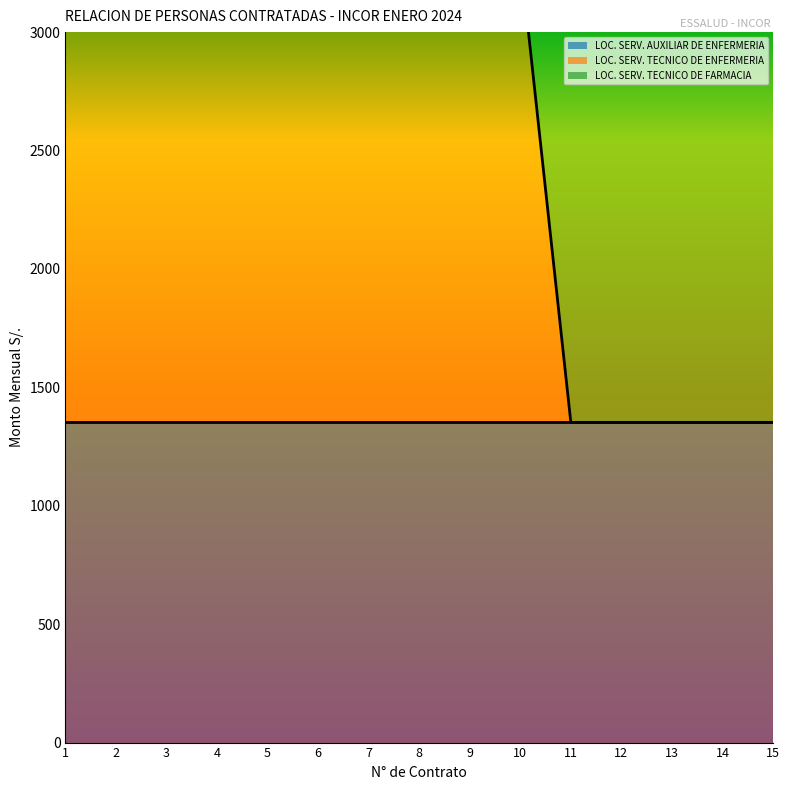

Is it true that LOC. SERV. TECNICO DE ENFERMERIA equals 0 at 15?

True